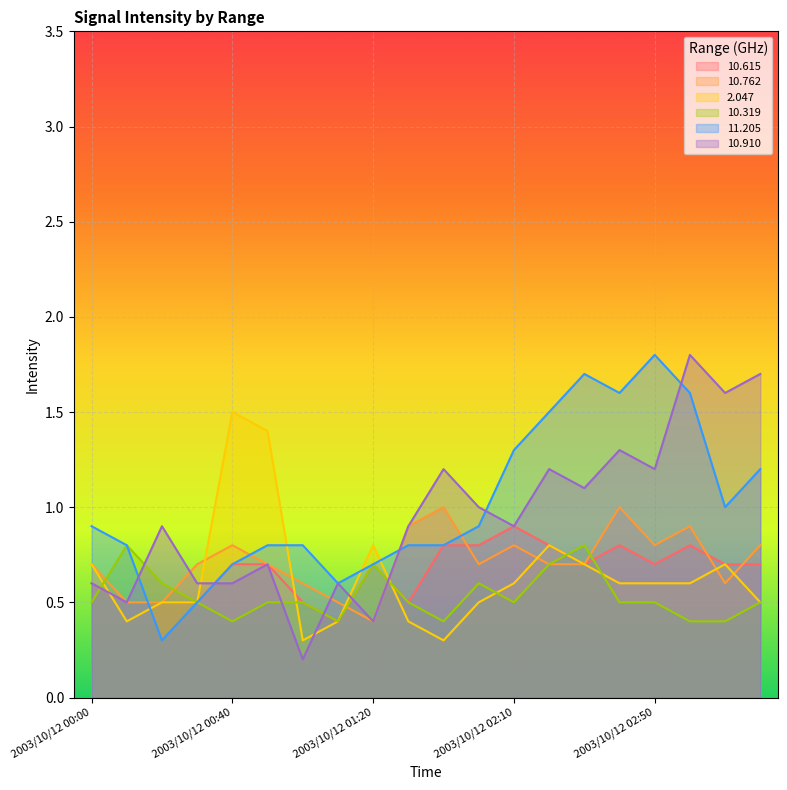

Between 2003/10/12 00:10 and 2003/10/12 01:10, which is larger?

2003/10/12 00:10